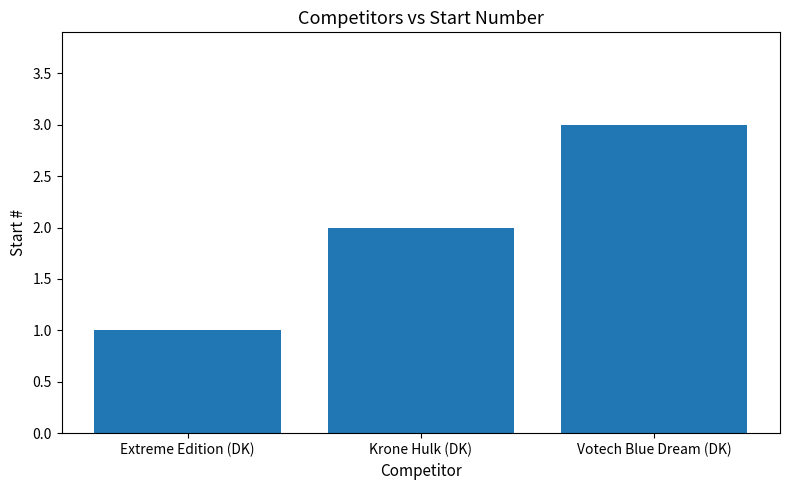

What is the difference between the maximum and second lowest values?

1